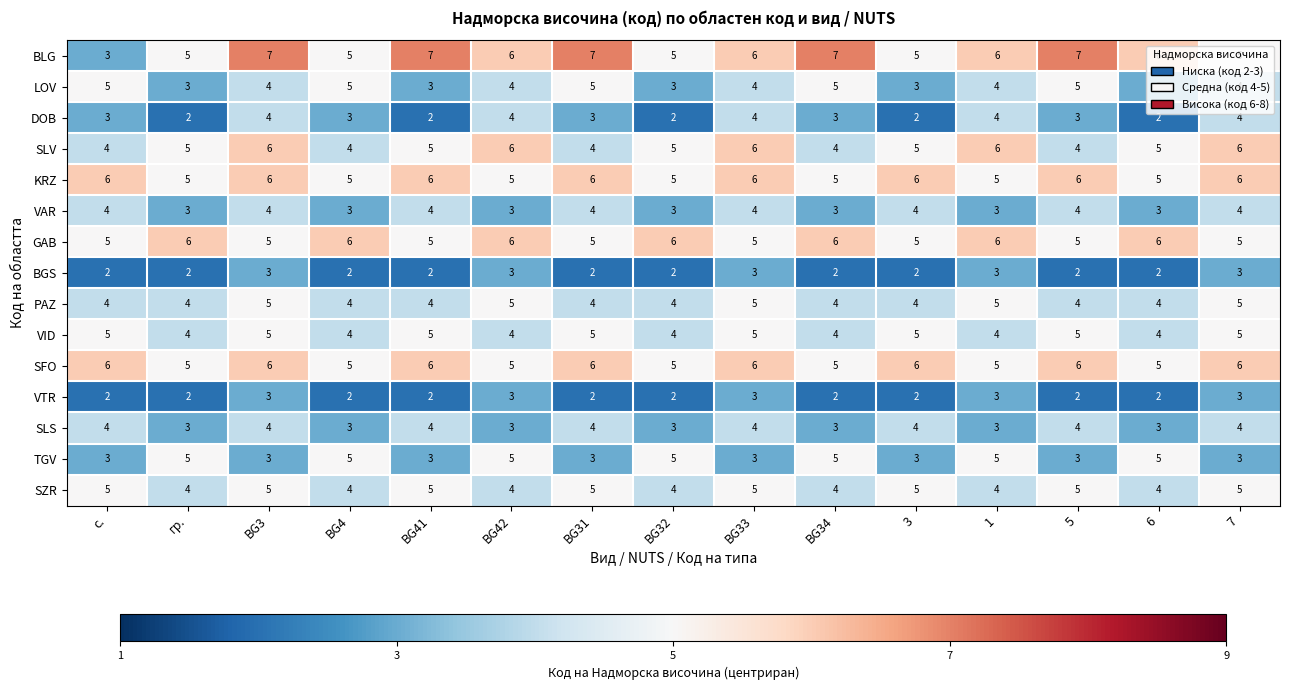

Which series has the largest total across all categories?

BLG